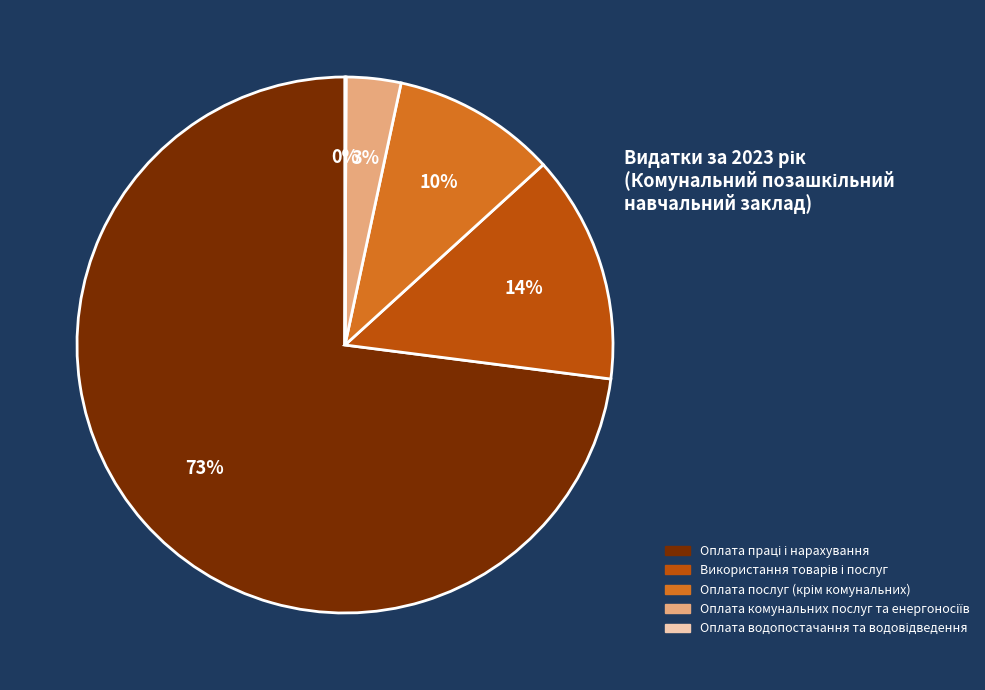

To the nearest percent, what is the average slice percentage?

20%